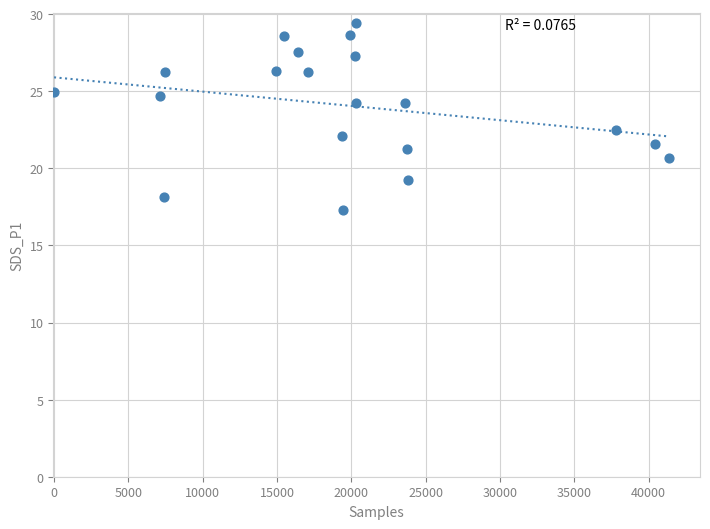

What Y value in the scatter plot is closest to 23?

22.5